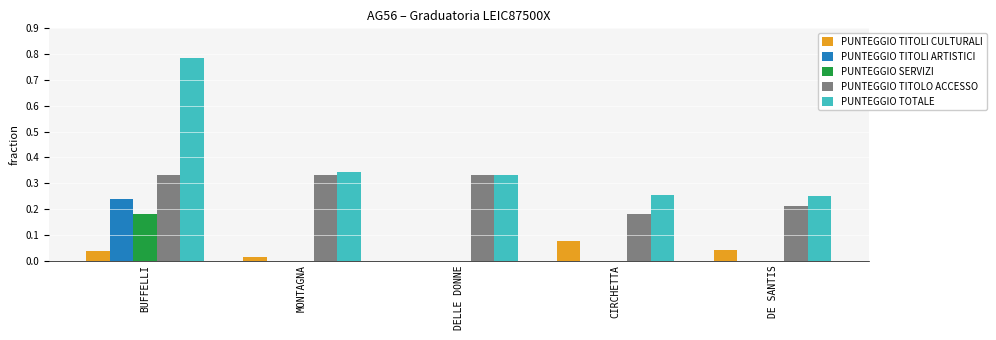

The PUNTEGGIO TITOLI CULTURALI series shows 0.0 at CIRCHETTA. True or false?

False